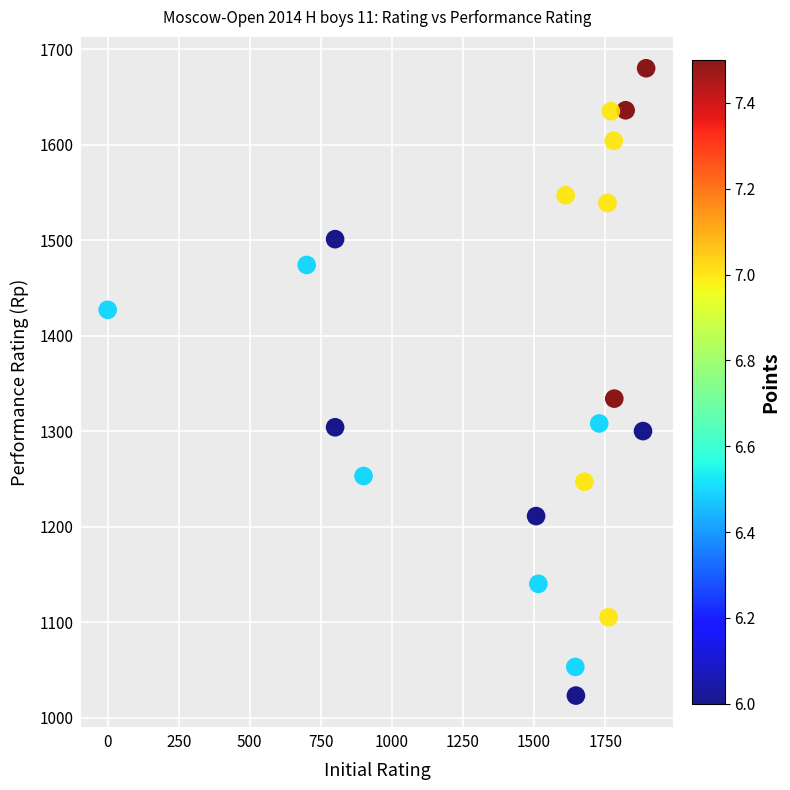

What Y value in the scatter plot is closest to 1351?

1334